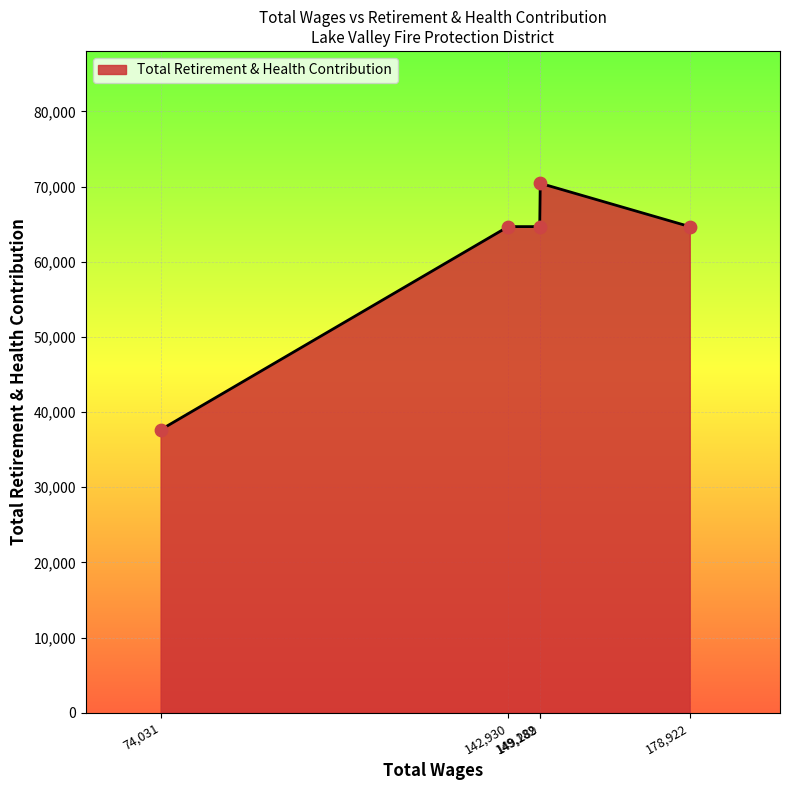

What is the smallest value displayed?

37651